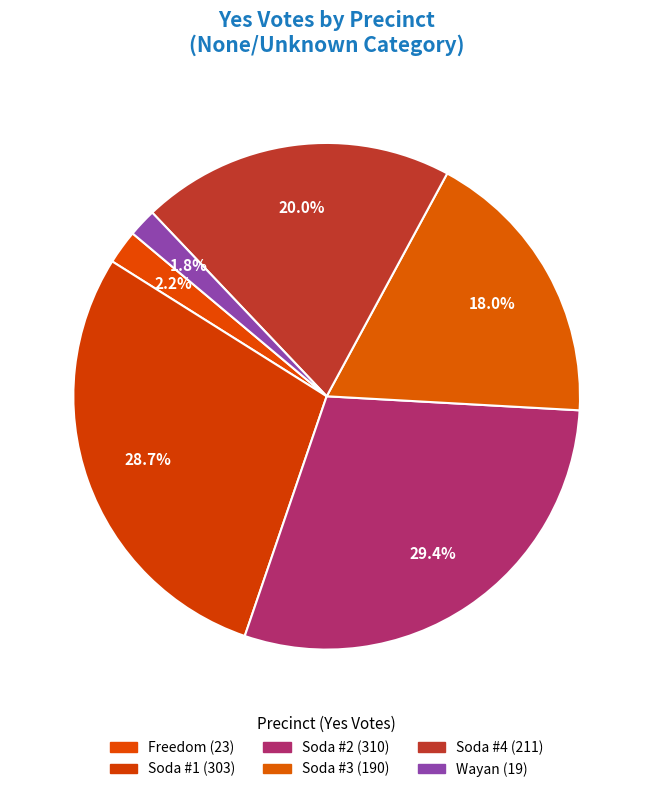

How many segments does this pie chart have?

6